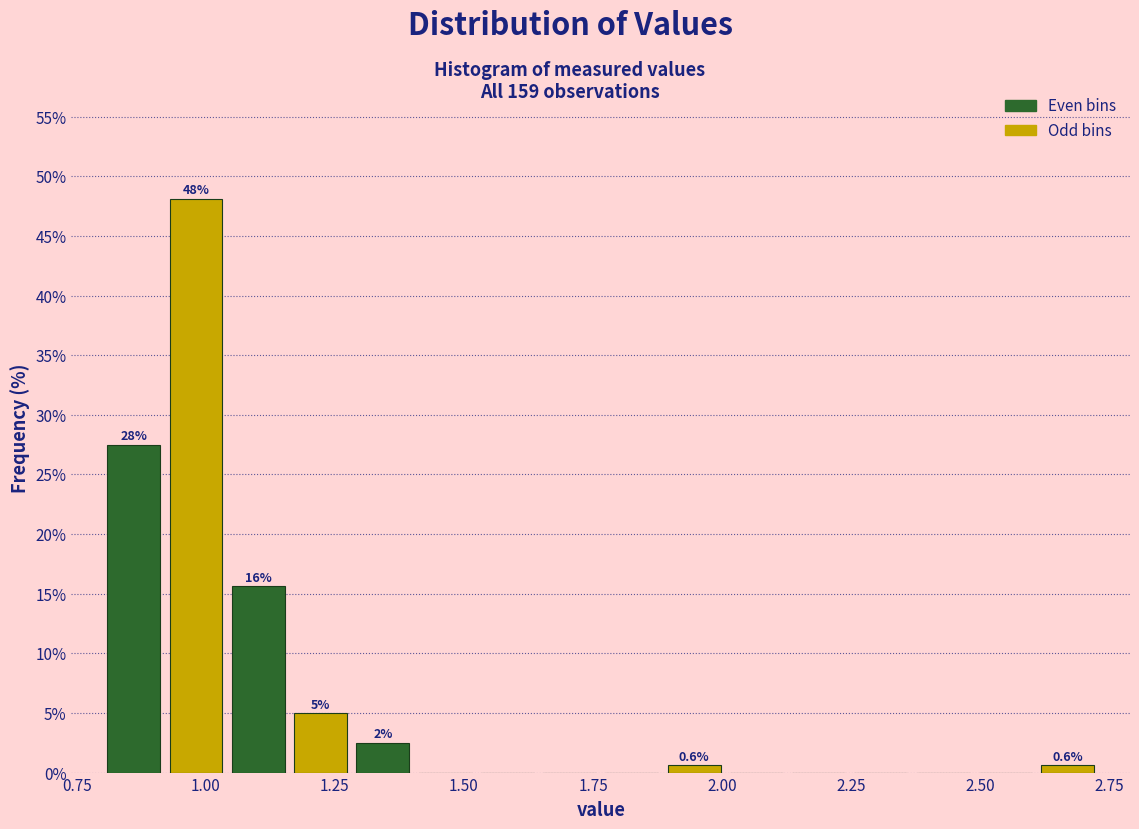

Around what value on the x-axis is the tallest bar? Give the approximate position of its centre, as read against the axis.

1.00